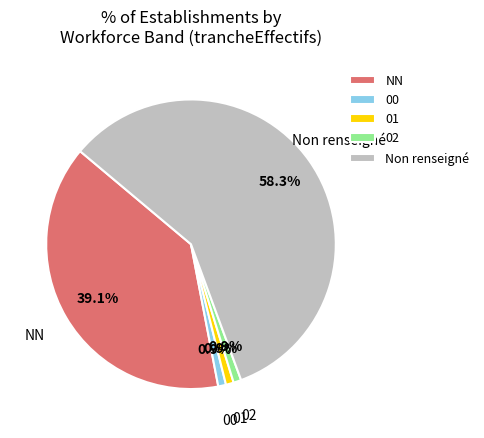

Which category has the biggest portion of the pie?

Non renseigné